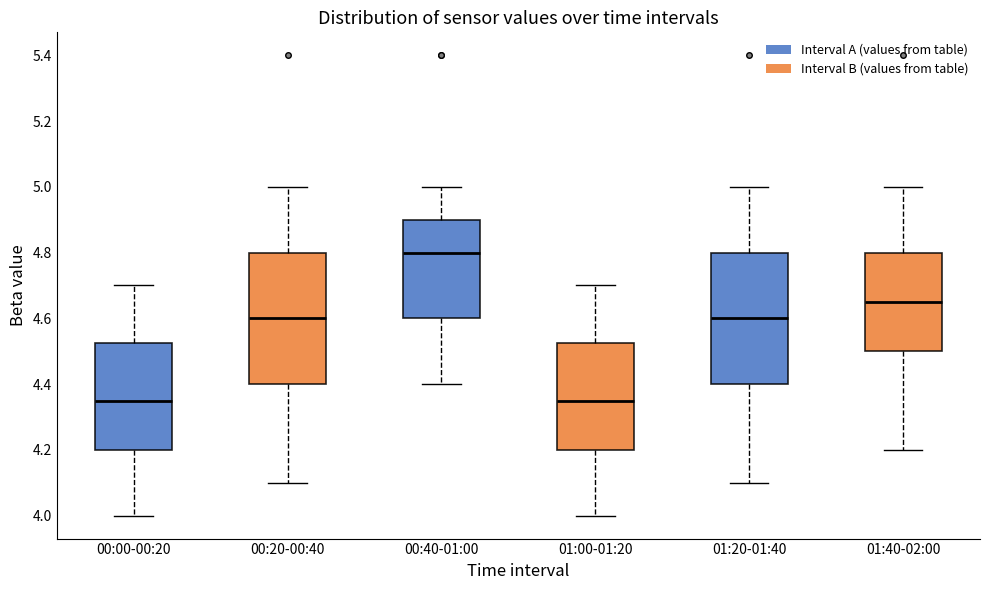

Reading left to right, transcribe this box plot: for each box, give where its median line is, the range the box spans, and where its two whiskers end, as read against the y-axis. The values are not printed on the chart, so give them approximately, as read against the axis.

00:00-00:20: median 4.36, box 4.20 to 4.52, whiskers 4.00 to 4.70
00:20-00:40: median 4.60, box 4.40 to 4.80, whiskers 4.10 to 5.00
00:40-01:00: median 4.80, box 4.60 to 4.90, whiskers 4.40 to 5.00
01:00-01:20: median 4.36, box 4.20 to 4.52, whiskers 4.00 to 4.70
01:20-01:40: median 4.60, box 4.40 to 4.80, whiskers 4.10 to 5.00
01:40-02:00: median 4.66, box 4.50 to 4.80, whiskers 4.20 to 5.00